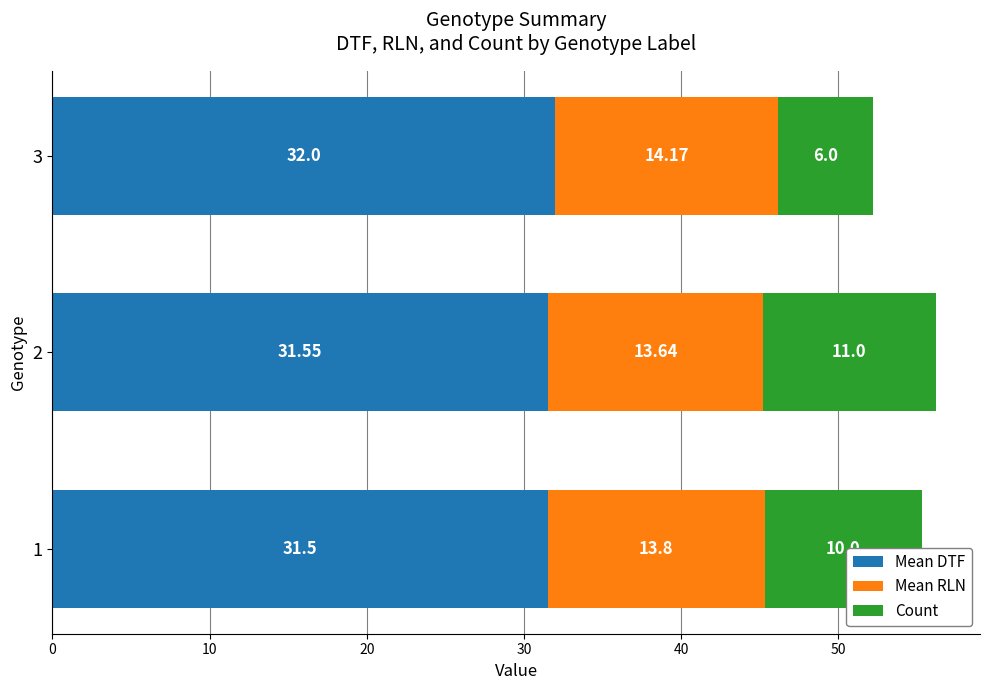

What is the difference between the maximum and minimum values in the Mean DTF series?

0.5